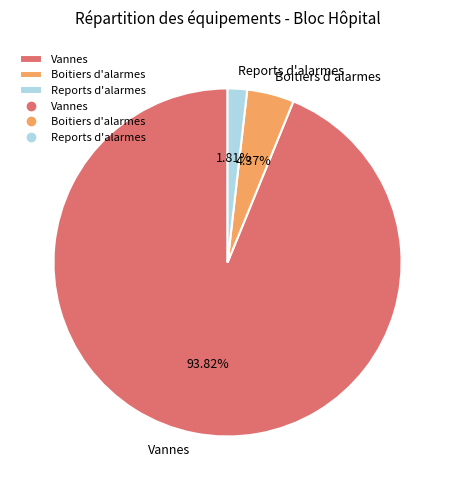

To the nearest percent, what is the difference between the Reports d'alarmes and Vannes slice percentages?

92%